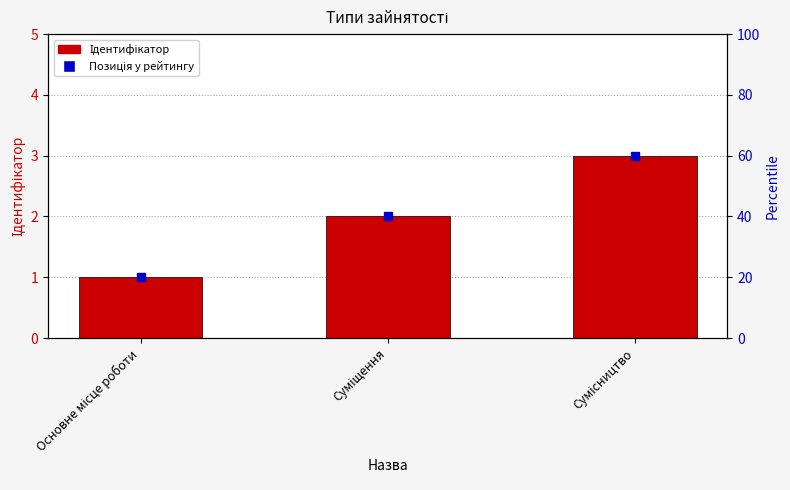

Between Сумісництво and Основне місце роботи, which is larger?

Сумісництво